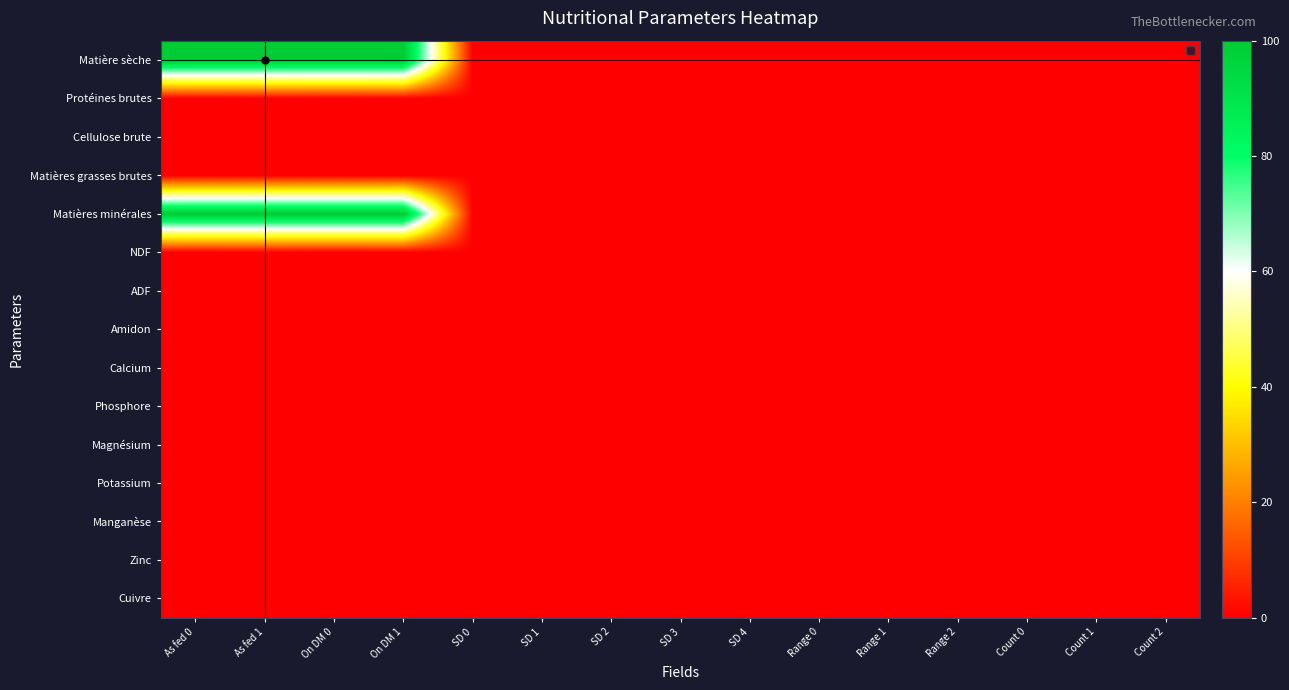

How many series are shown in this chart?

15